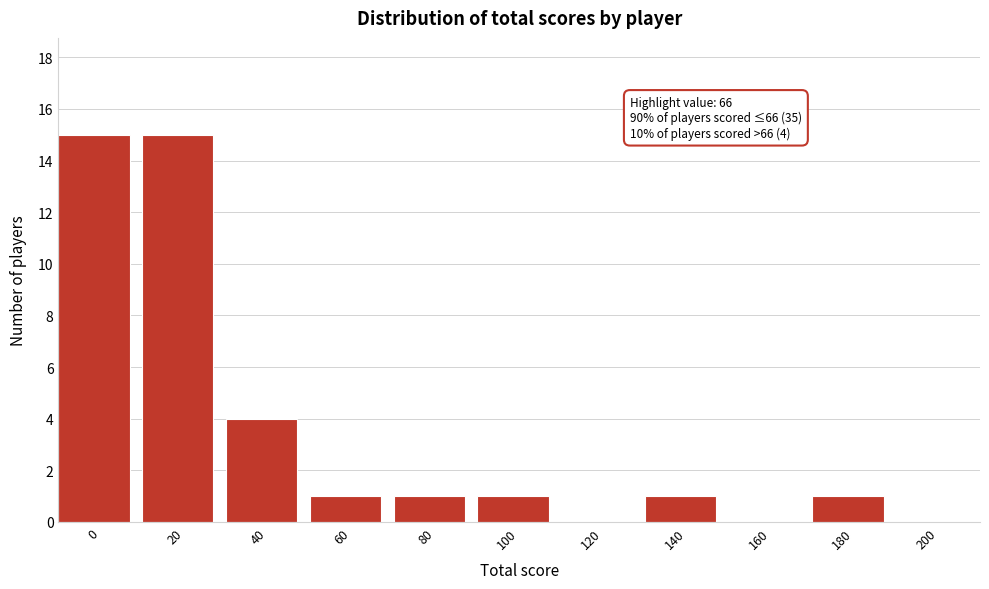

Reading left to right, transcribe all the data shown in this chart.

0=15	20=15	40=4	60=1	80=1	100=1	120=0	140=1	160=0	180=1	200=0